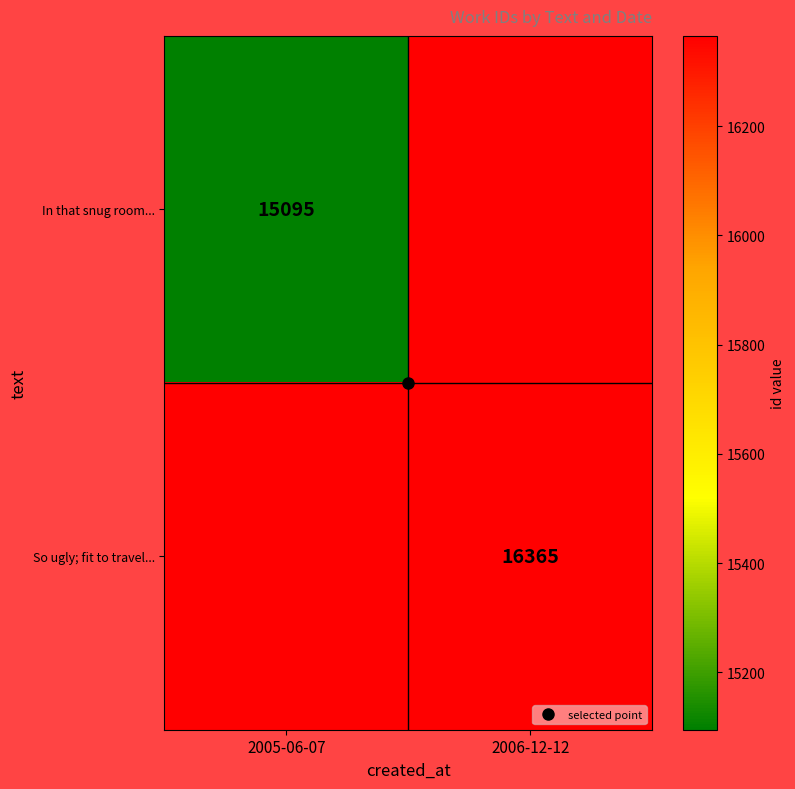

How many positive values does the So ugly; fit to travel... series have?

1